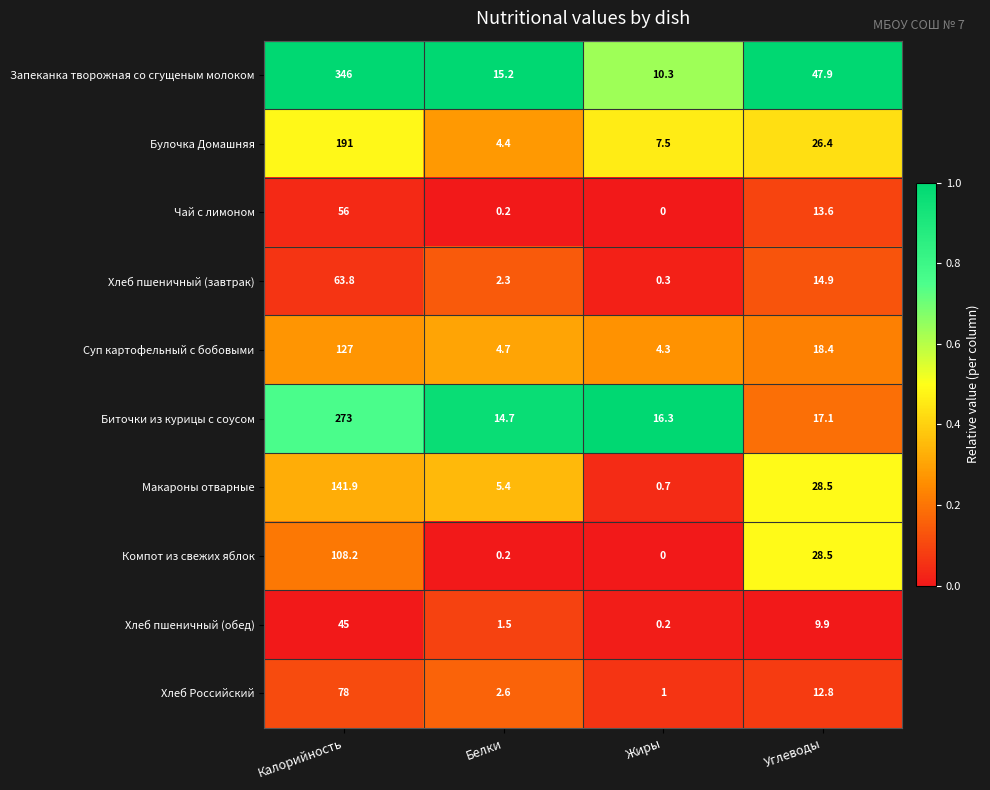

Rank the series by their maximum value, from highest to lowest.

Запеканка творожная со сгущеным молоком, Биточки из курицы с соусом, Булочка Домашняя, Макароны отварные, Суп картофельный с бобовыми, Компот из свежих яблок, Хлеб Российский, Хлеб пшеничный (завтрак), Чай с лимоном, Хлеб пшеничный (обед)